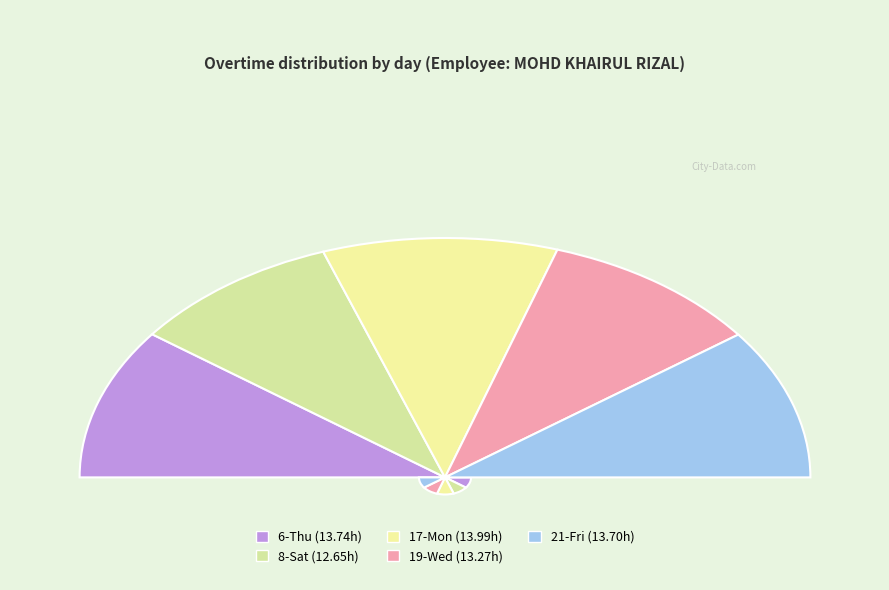

Count the number of slices in the pie.

5